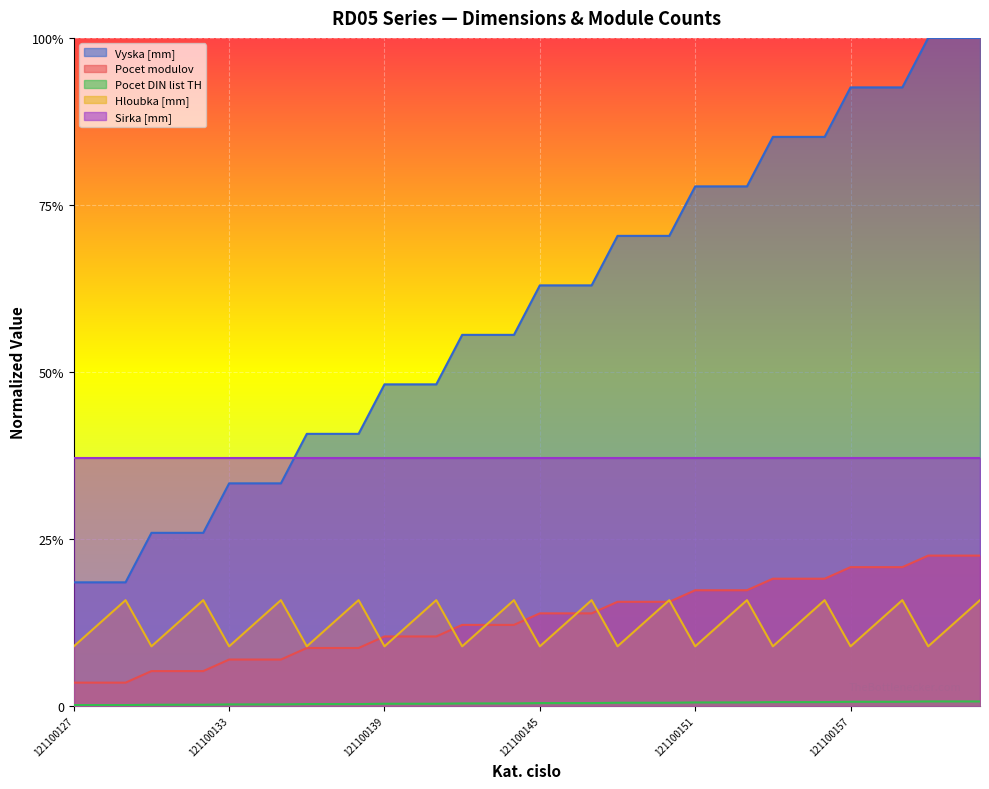

What is the value of the Pocet modulov point at the 28th from the left?

0.2